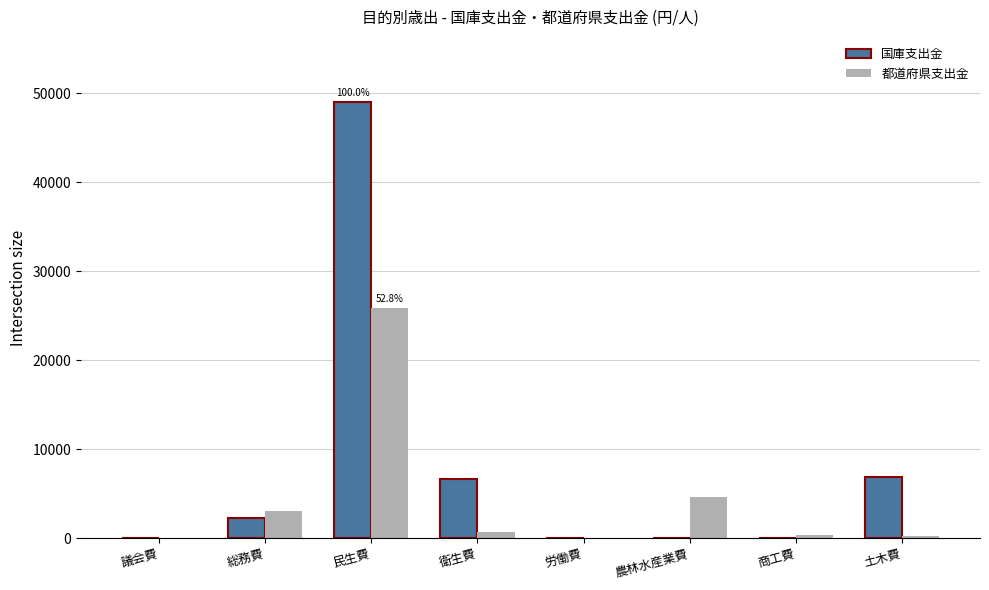

The value of 都道府県支出金 at 農林水産業費 is 6413. True or false?

False